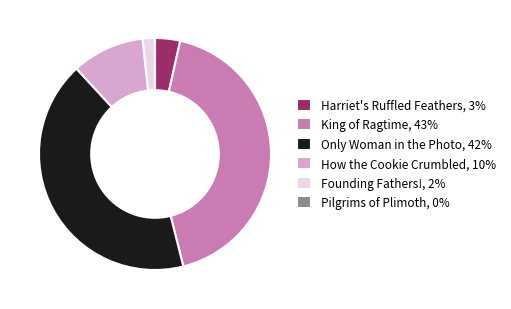

Is there any slice that represents more than half of the pie?

No